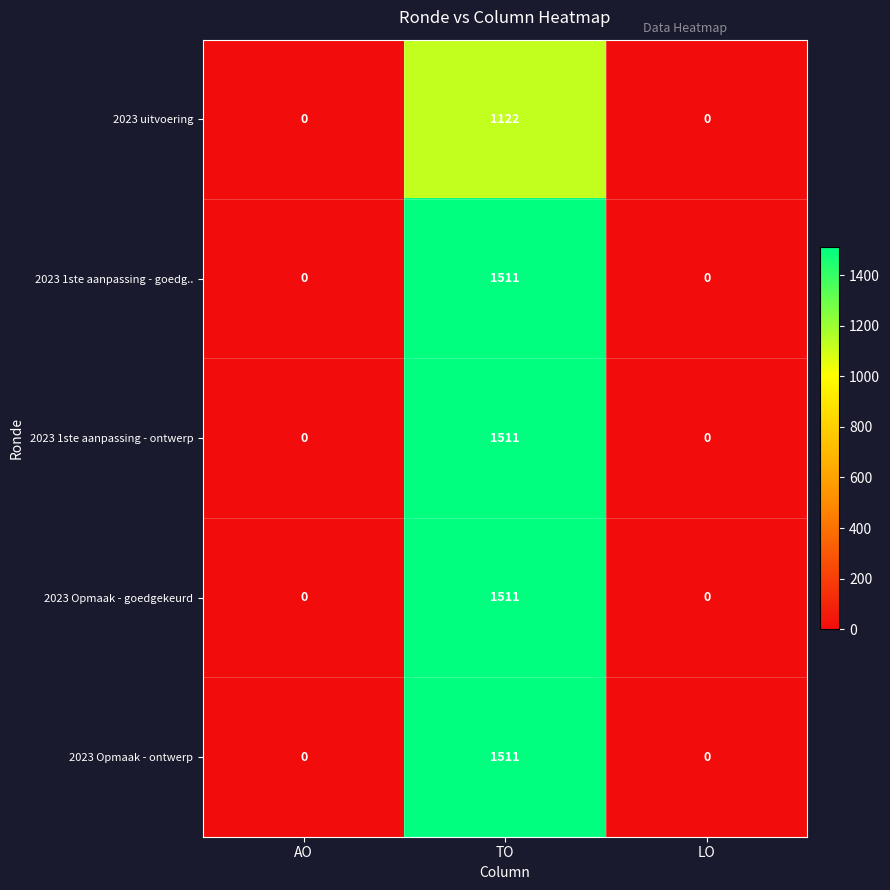

How many data points does each series have?

3